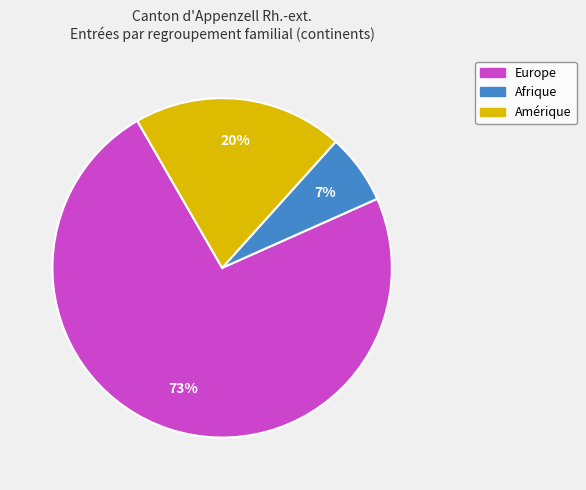

To the nearest percent, what is the average slice percentage?

33%